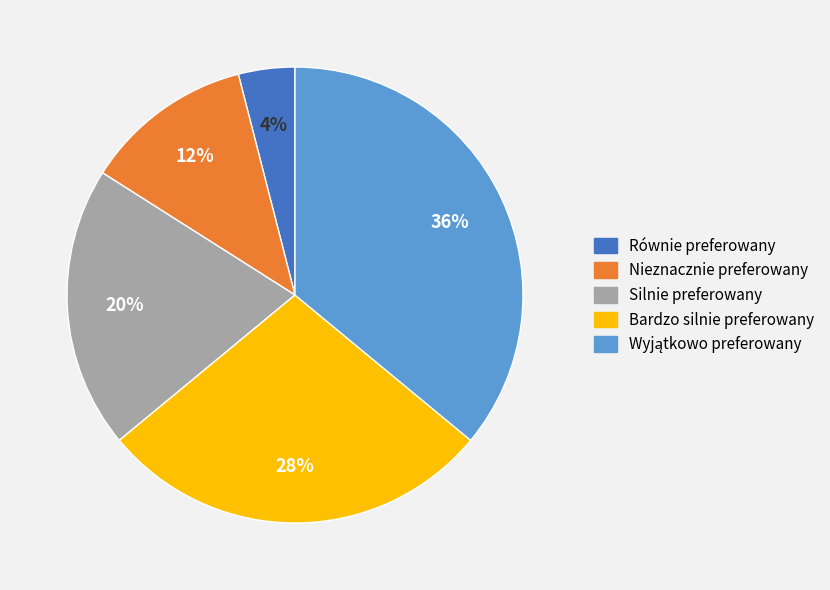

Count the number of slices in the pie.

5